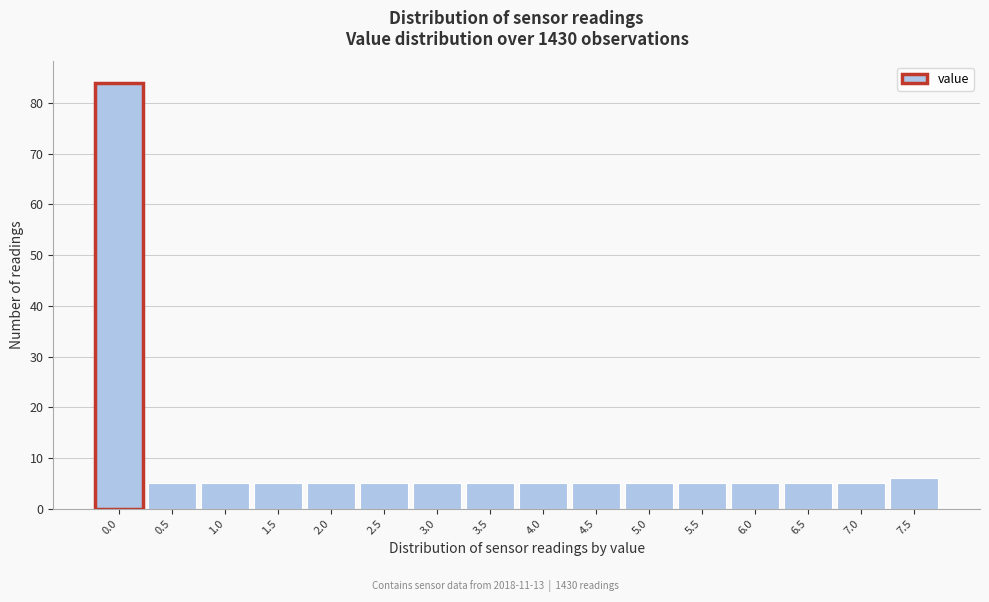

Reading left to right, list all the values displayed in this chart.

0.0=84	0.5=5	1.0=5	1.5=5	2.0=5	2.5=5	3.0=5	3.5=5	4.0=5	4.5=5	5.0=5	5.5=5	6.0=5	6.5=5	7.0=5	7.5=6